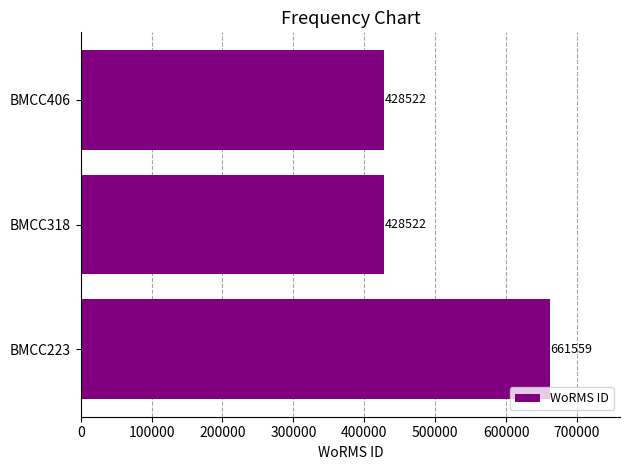

What is the average value?

506201